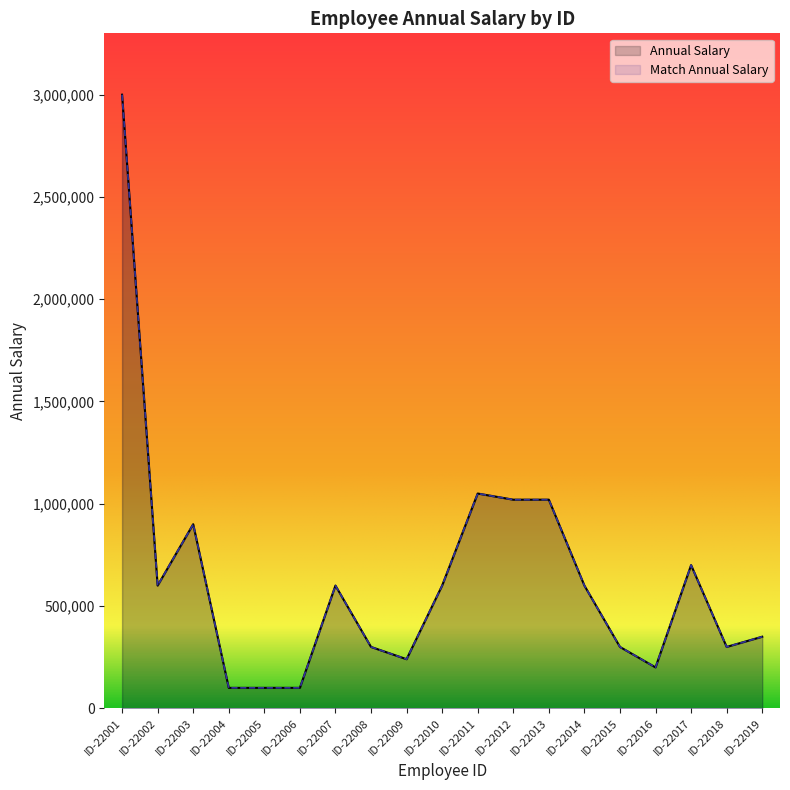

At ID-22019, list the series in order from largest to smallest.

Annual Salary, Match Annual Salary